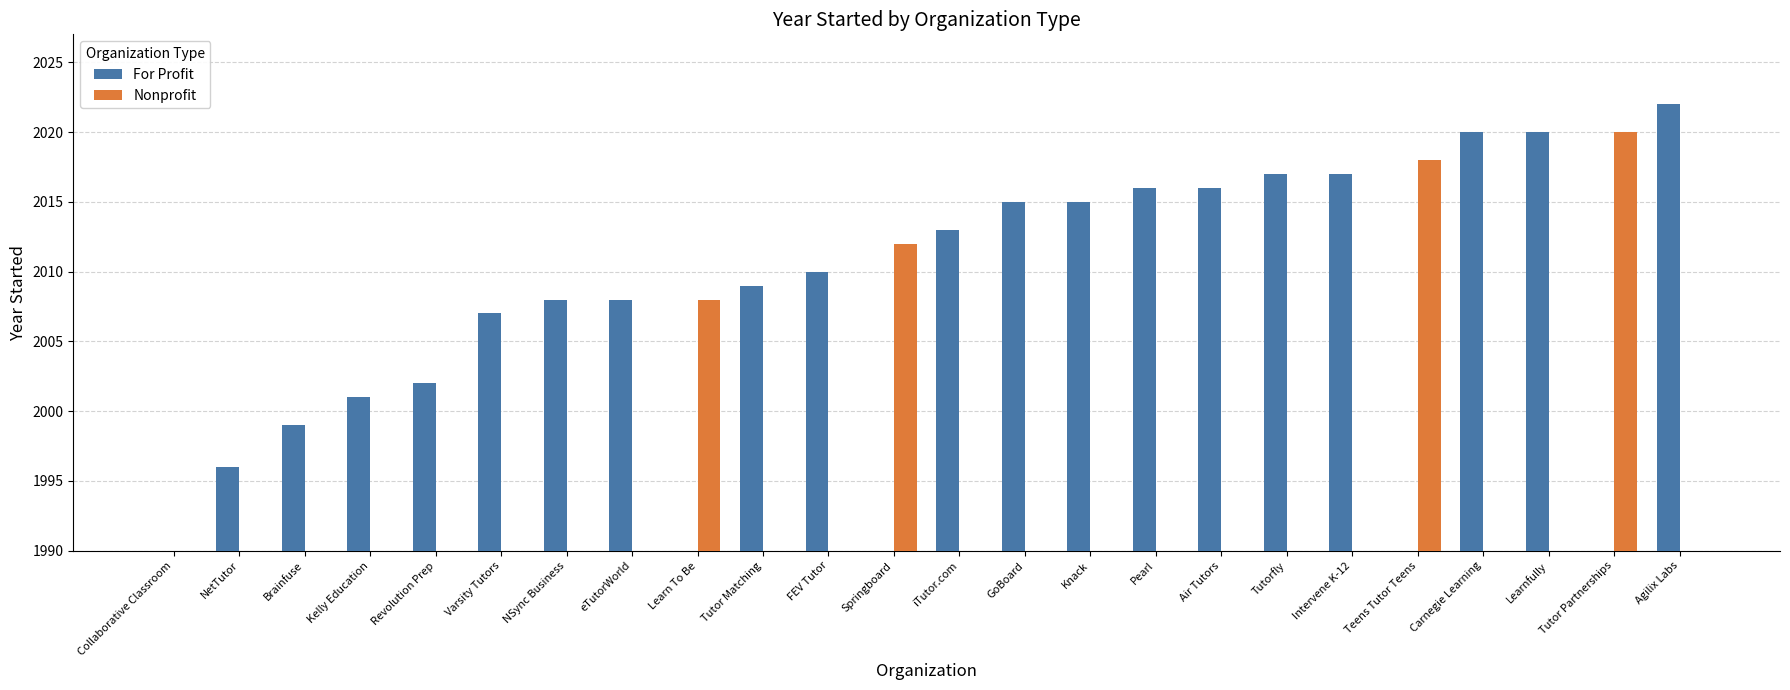

What is the average value of the Nonprofit series?

418